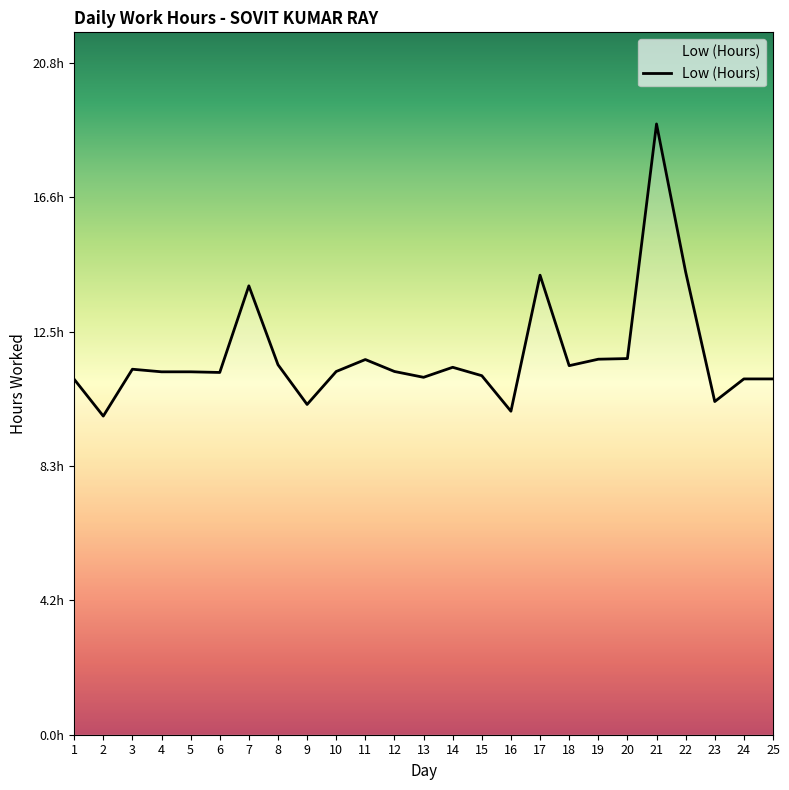

Is it true that the value at 20 is 11.6?

True